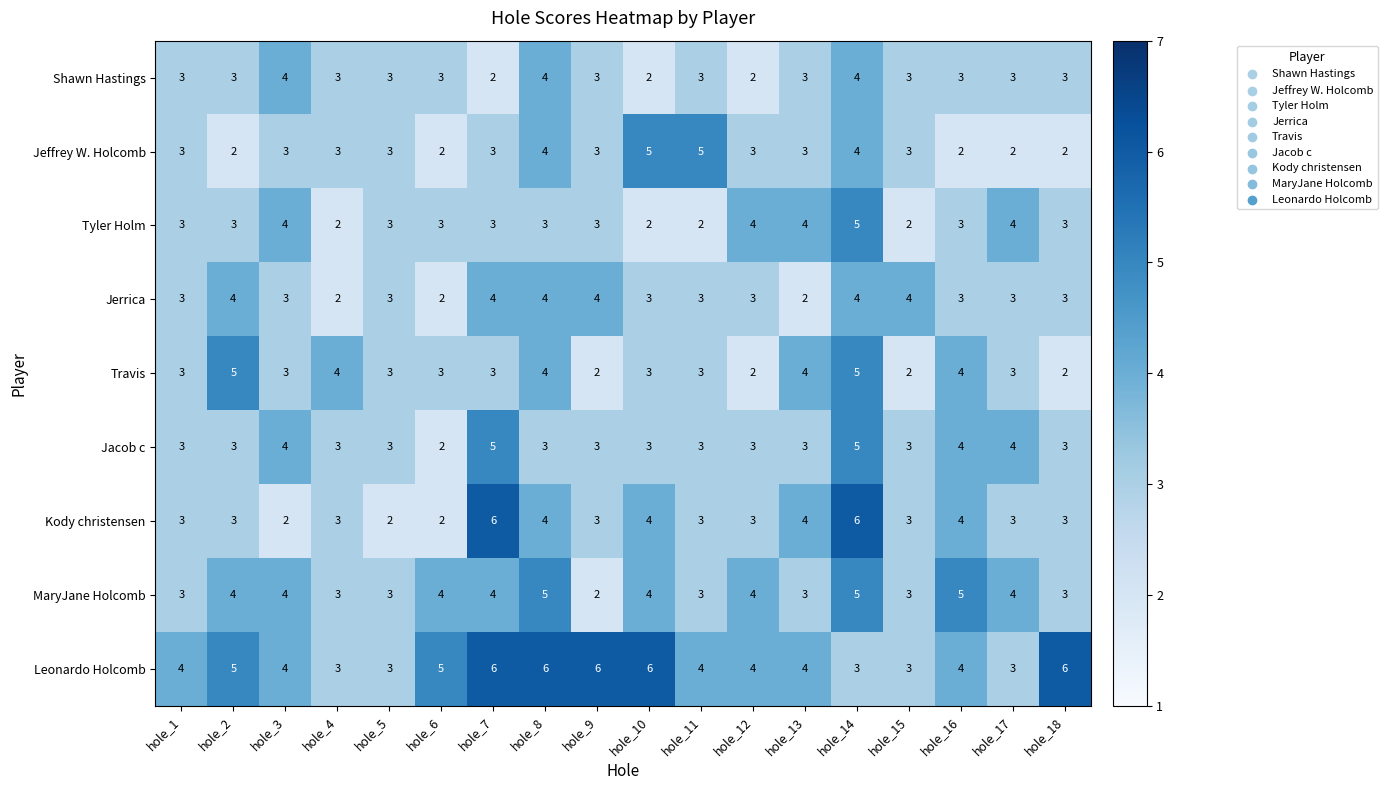

What is the difference between the maximum and minimum values in the Travis series?

3